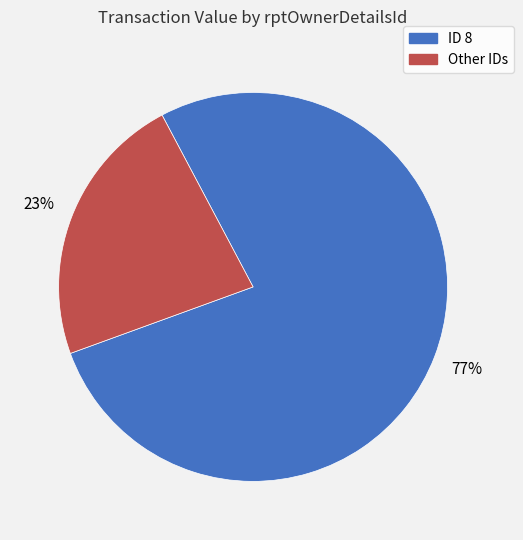

Is there any slice that represents more than half of the pie?

Yes